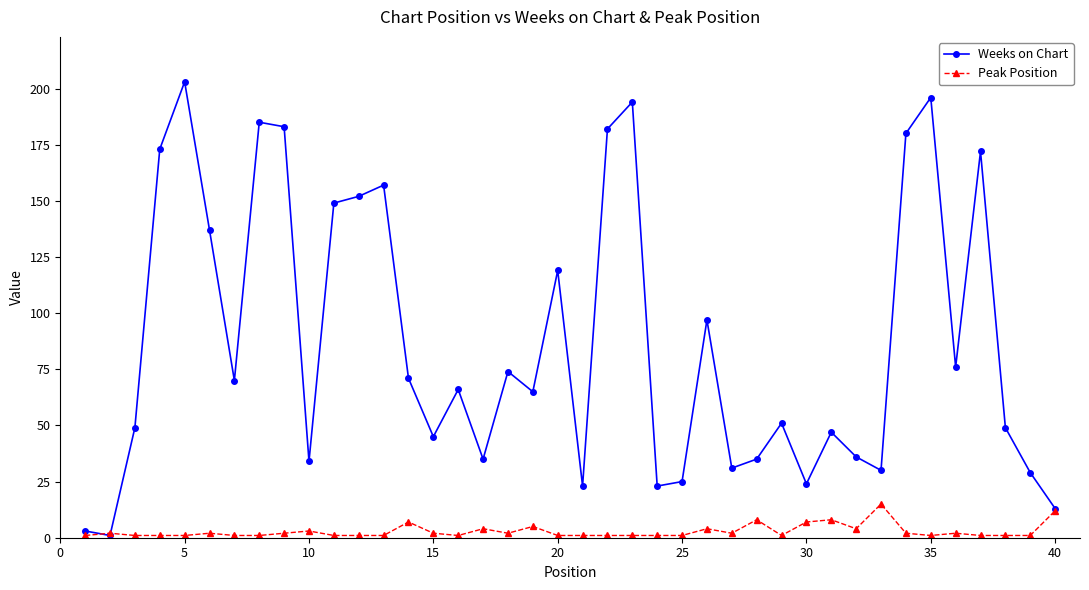

Which series has the largest range (max minus min)?

Weeks on Chart